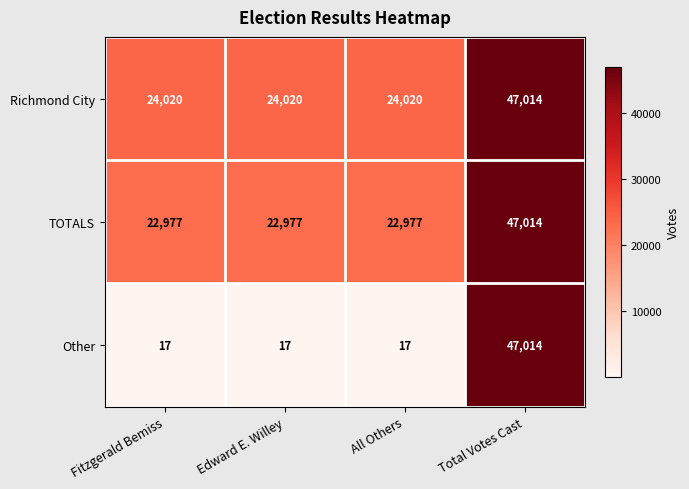

What is the maximum value shown in the chart?

47014